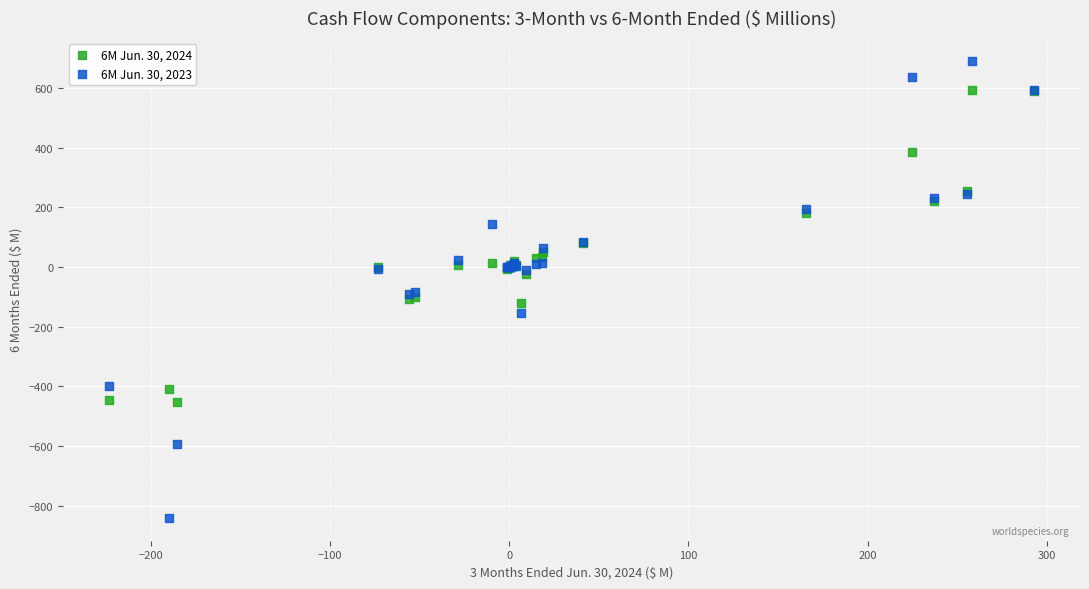

Which series contains the highest Y value?

6M Jun. 30, 2023